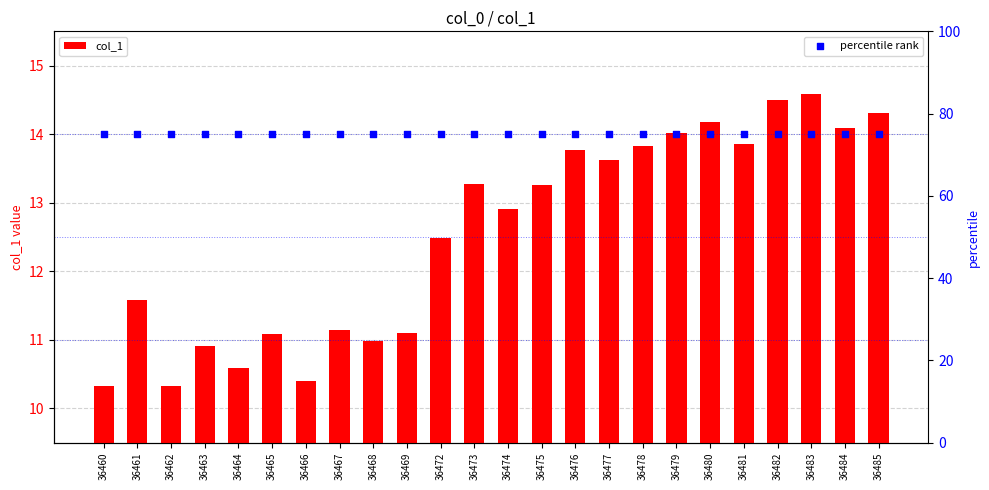

Which series reaches the minimum Y coordinate?

col_1